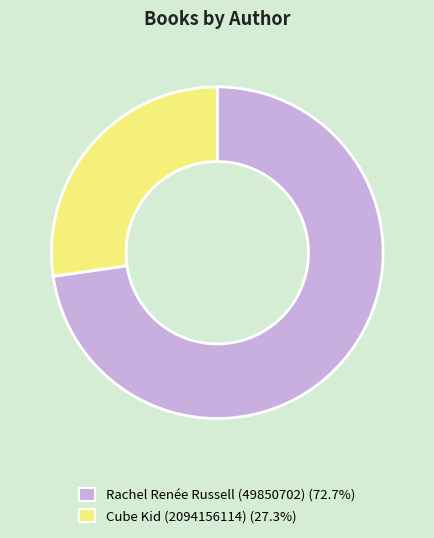

Does Cube Kid (2094156114) (27.3%) account for over 50% of the chart?

No